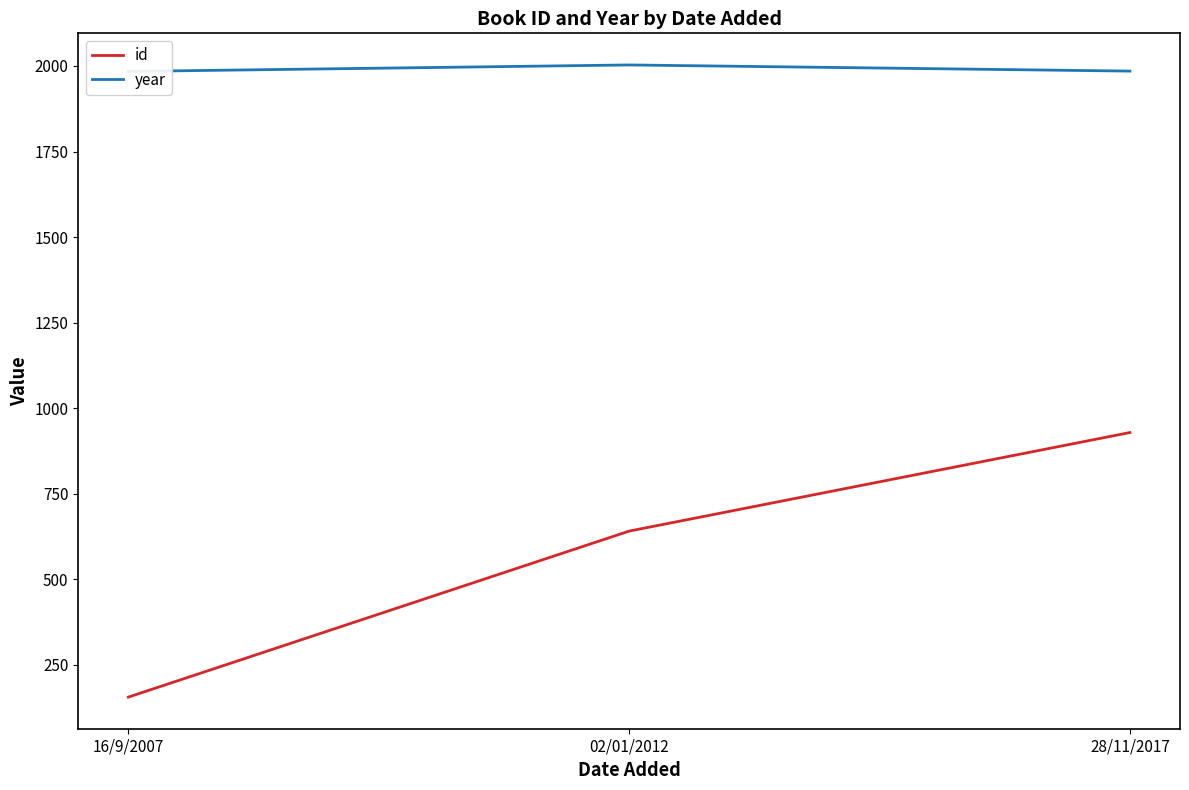

What is the label of the 3rd point from the left?

28/11/2017